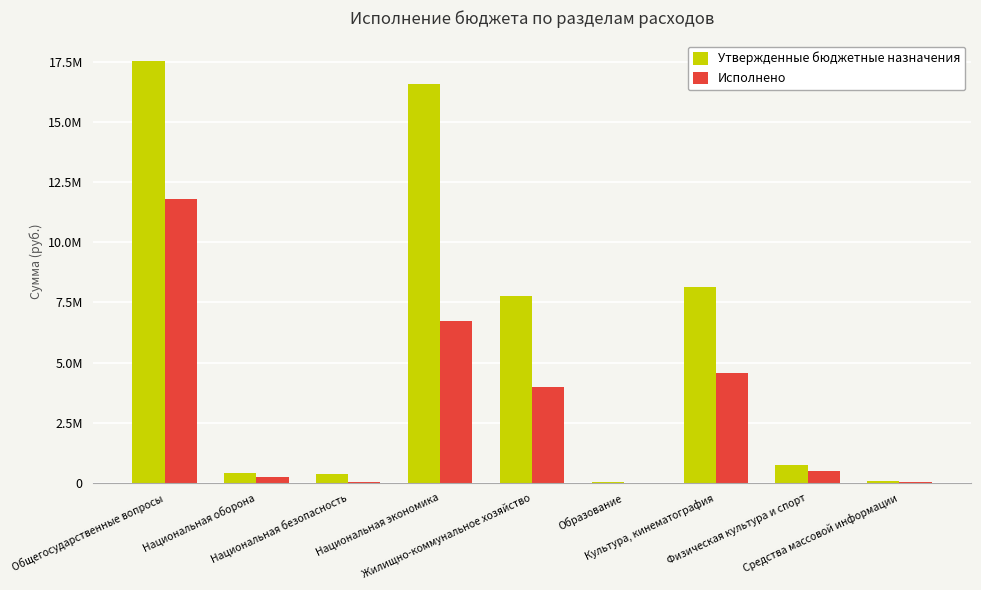

Where is Утвержденные бюджетные назначения nearest to the value 8774532?

Культура, кинематография